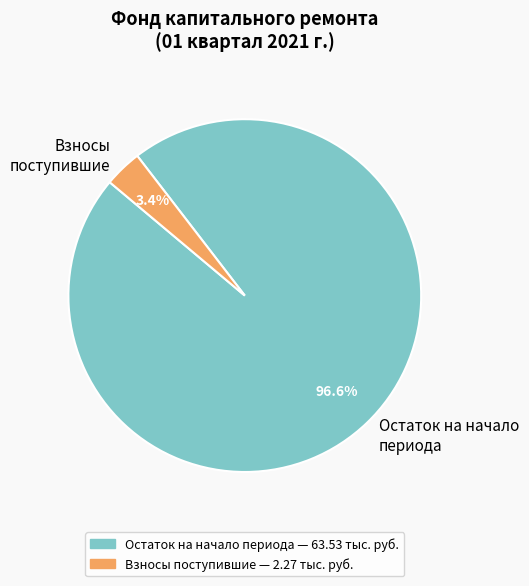

Does Остаток на начало периода represent more than half of the total?

Yes